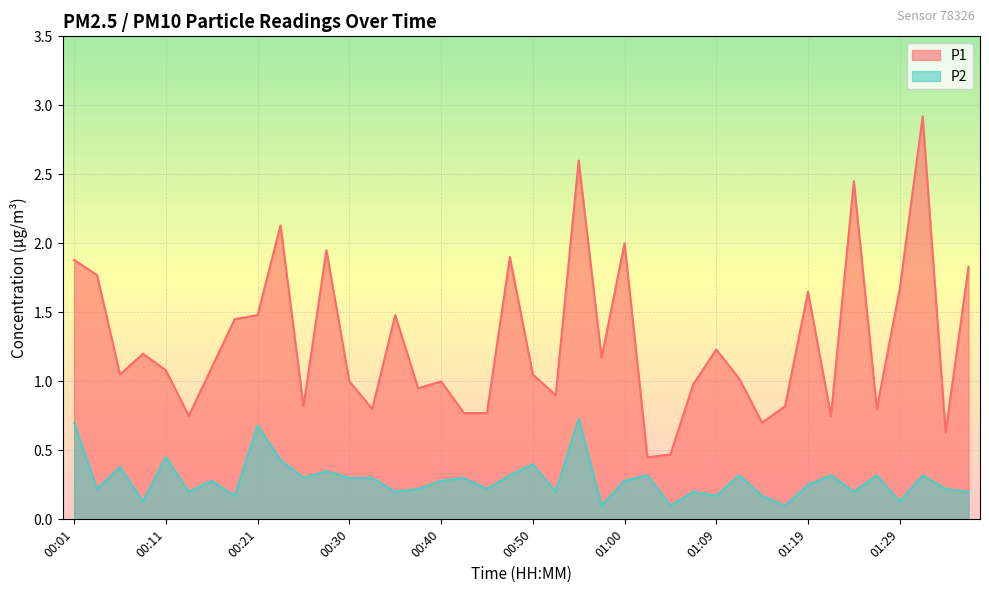

What is the label of the 39th point from the left?

01:34